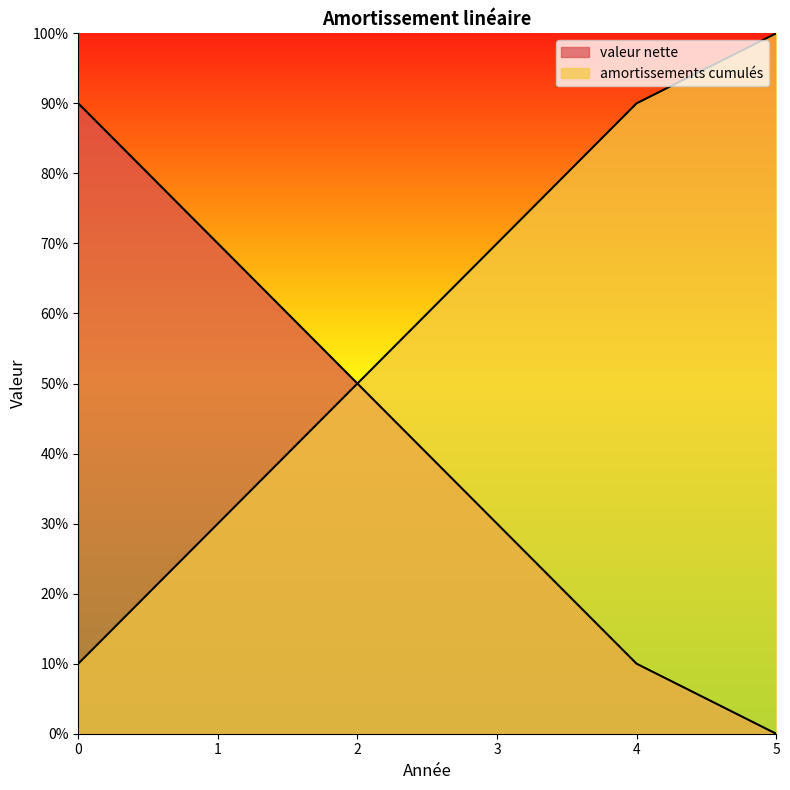

True or false: valeur nette and amortissements cumulés intersect in this chart.

False